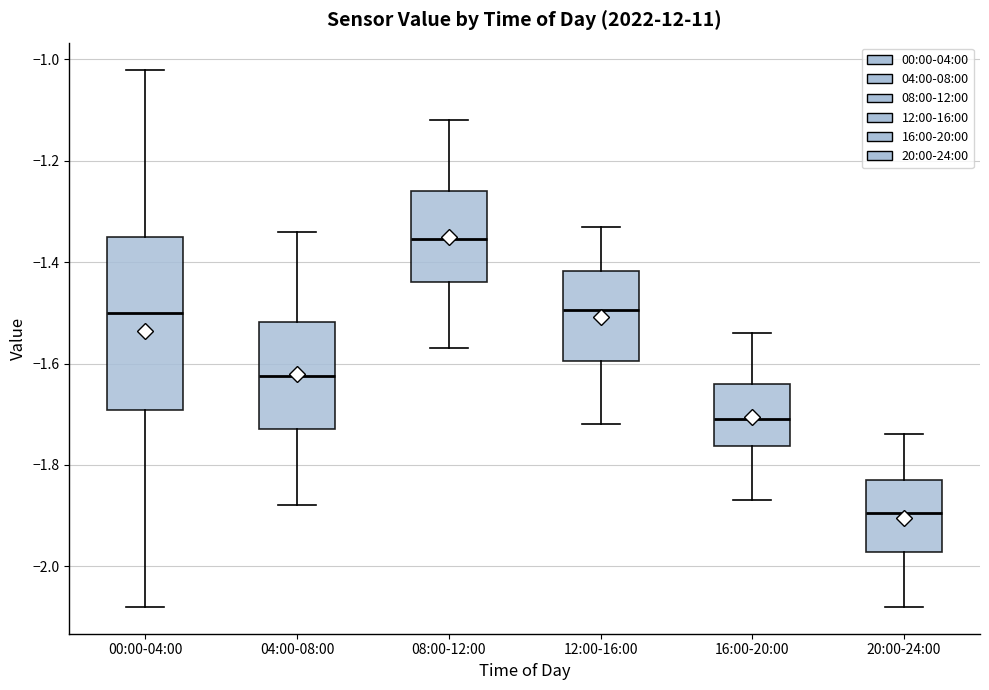

Reading left to right, read every box against the y-axis: the position of its median line, the range the box covers, and the ends of its whiskers. The values are not printed on the chart, so give them approximately, as read against the axis.

00:00-04:00: median -1.50, box -1.70 to -1.34, whiskers -2.08 to -1.02
04:00-08:00: median -1.62, box -1.72 to -1.52, whiskers -1.88 to -1.34
08:00-12:00: median -1.36, box -1.44 to -1.26, whiskers -1.56 to -1.12
12:00-16:00: median -1.50, box -1.60 to -1.42, whiskers -1.72 to -1.32
16:00-20:00: median -1.70, box -1.76 to -1.64, whiskers -1.86 to -1.54
20:00-24:00: median -1.90, box -1.98 to -1.82, whiskers -2.08 to -1.74